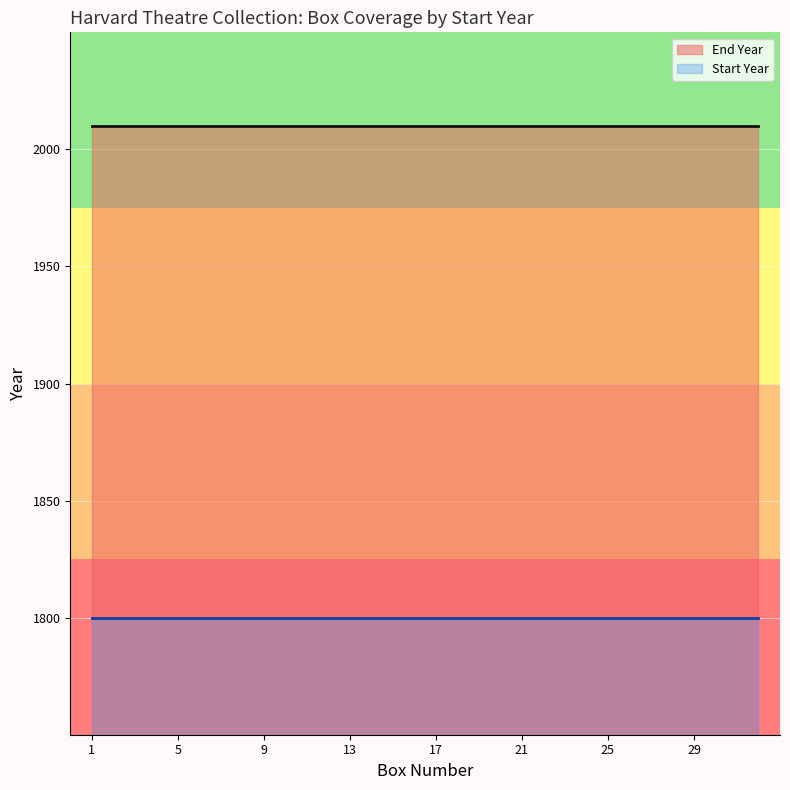

Which series has the largest total across all categories?

End Year